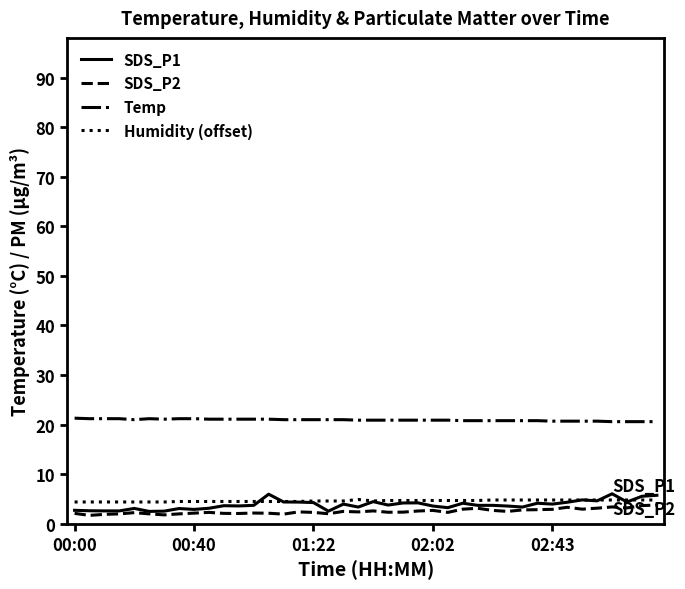

Which series has the largest total across all categories?

Temp